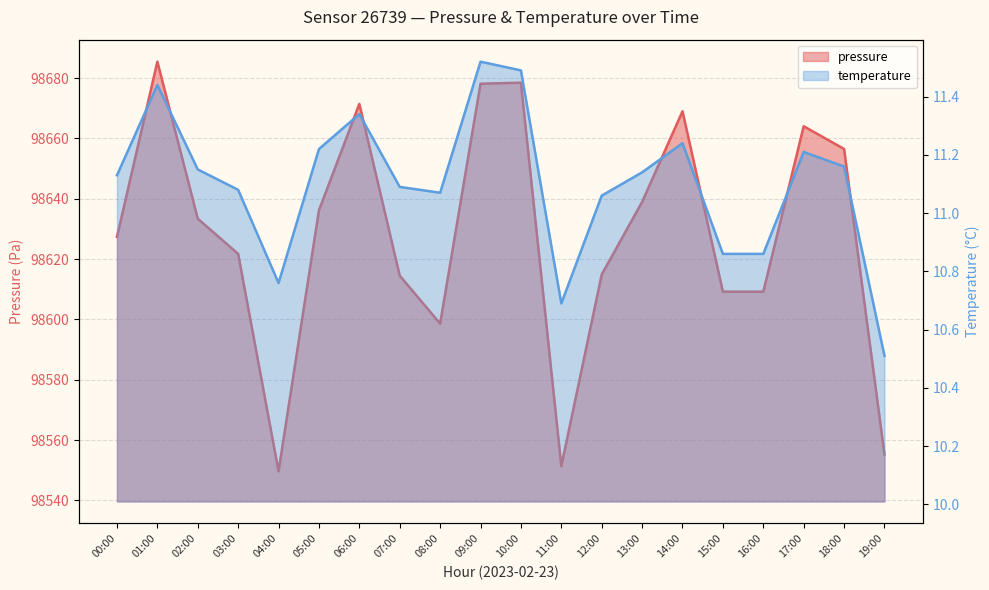

What is the difference between the pressure values at 07:00 and 09:00?

63.6